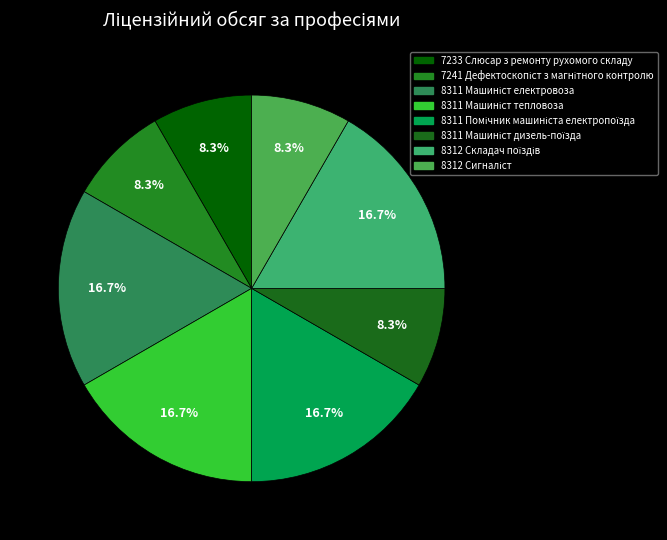

To the nearest percent, what is the combined percentage of 8311 Помічник машиніста електропоїзда and 7233 Слюсар з ремонту рухомого складу?

25%